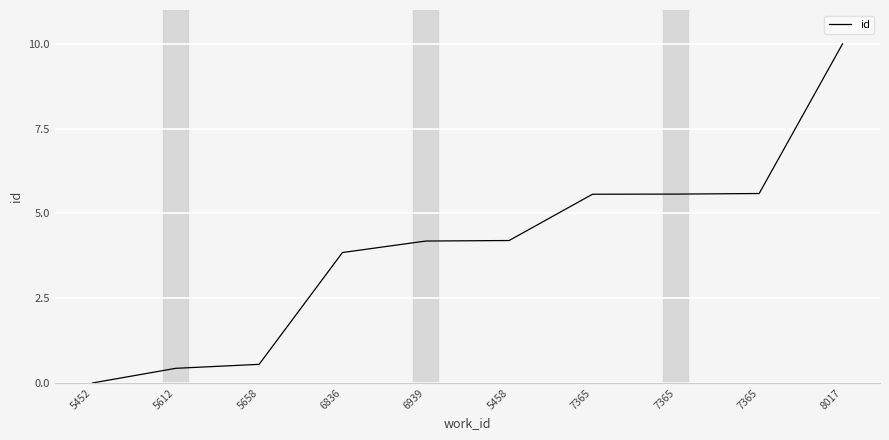

How many lines are shown in the chart?

1